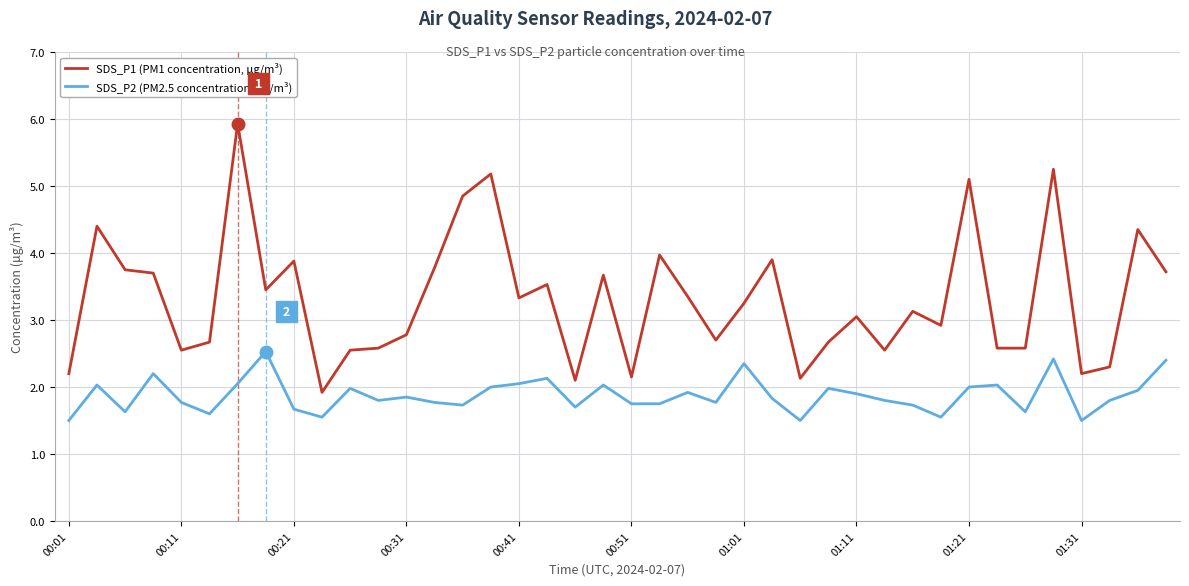

How many lines are shown in the chart?

2